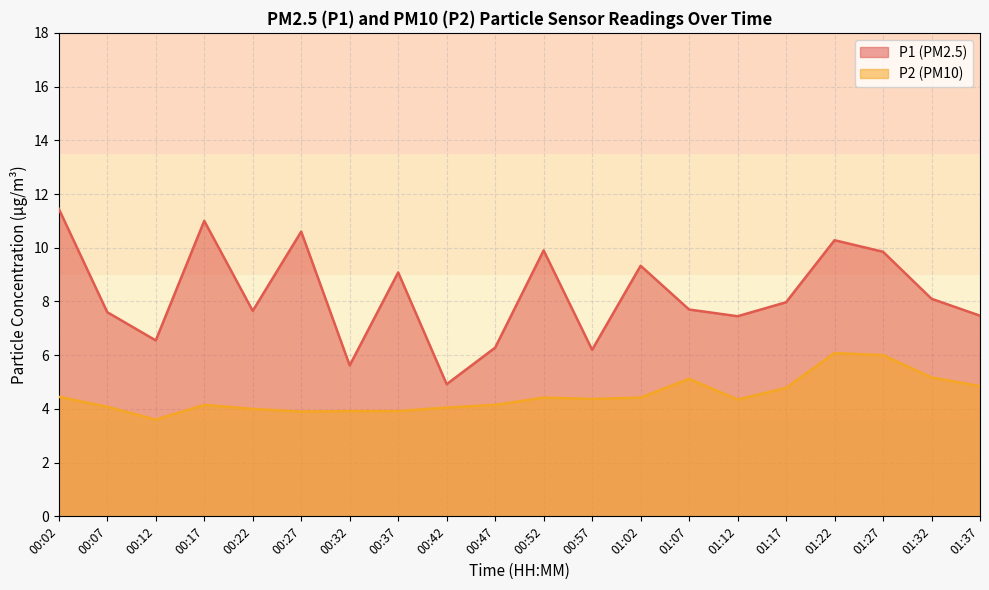

Does the chart display data point markers on the line(s)?

No